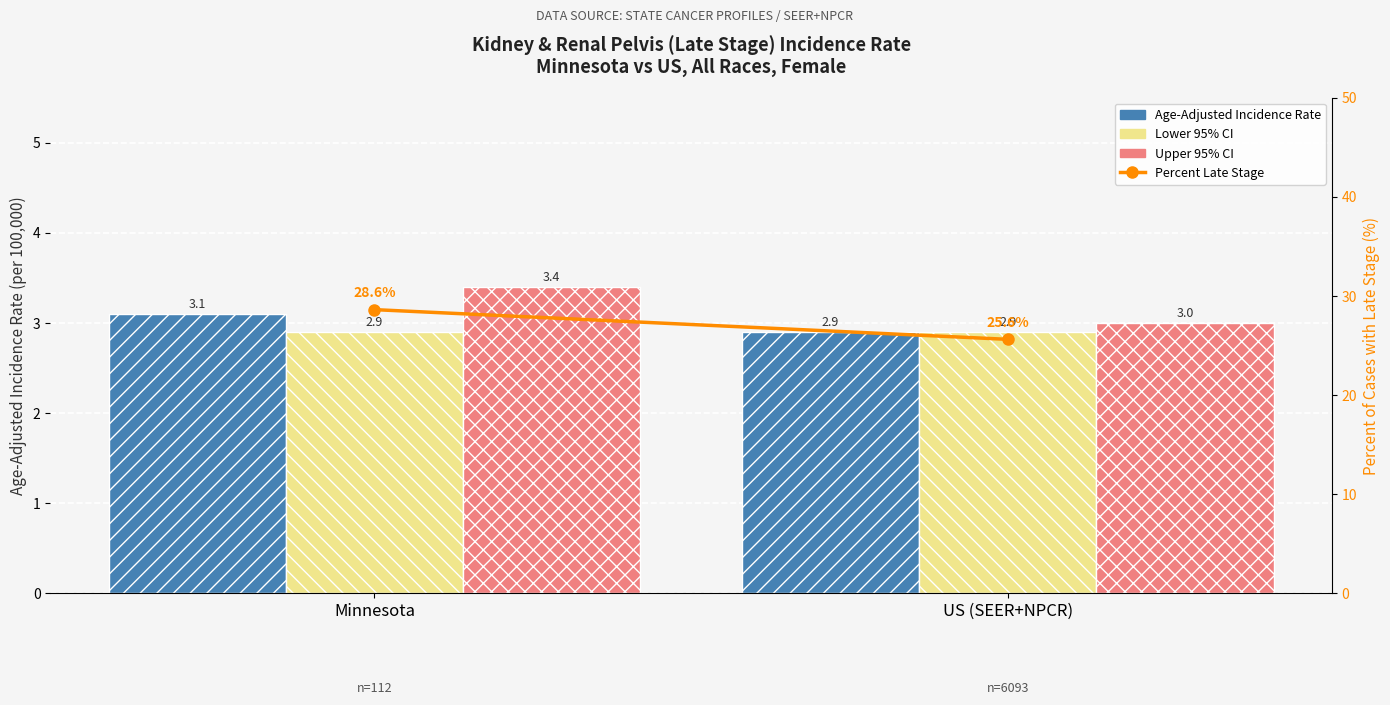

Is it true that Percent Late Stage equals 38.2 at Minnesota?

False